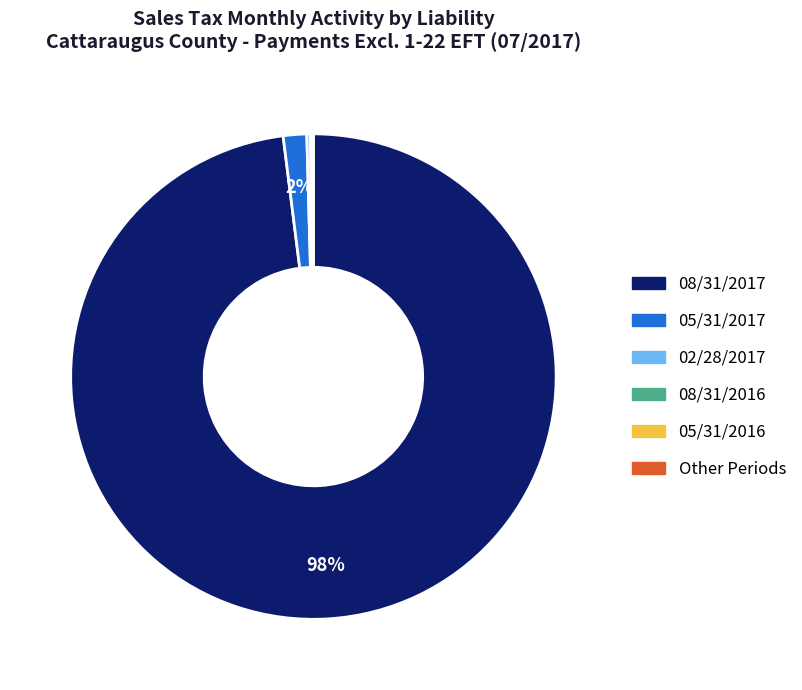

Is there a majority slice in this chart?

Yes